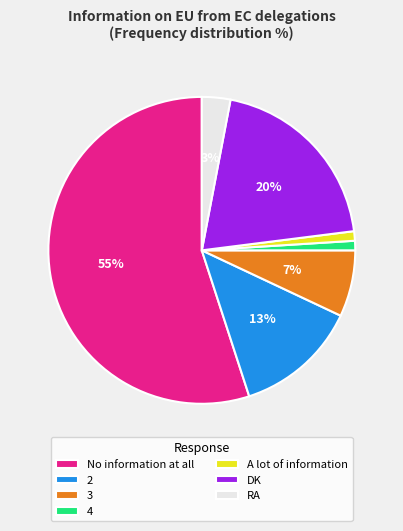

Between A lot of information and RA, which is larger?

RA